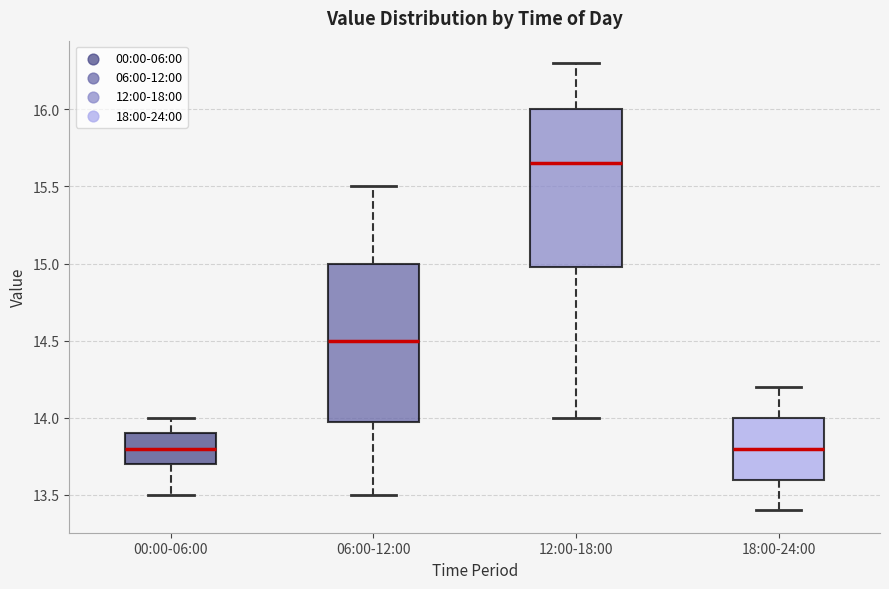

Reading left to right, read every box against the y-axis: the position of its median line, the range the box covers, and the ends of its whiskers. The values are not printed on the chart, so give them approximately, as read against the axis.

00:00-06:00: median 13.80, box 13.70 to 13.90, whiskers 13.50 to 14.00
06:00-12:00: median 14.50, box 14.00 to 15.00, whiskers 13.50 to 15.50
12:00-18:00: median 15.65, box 15.00 to 16.00, whiskers 14.00 to 16.30
18:00-24:00: median 13.80, box 13.60 to 14.00, whiskers 13.40 to 14.20